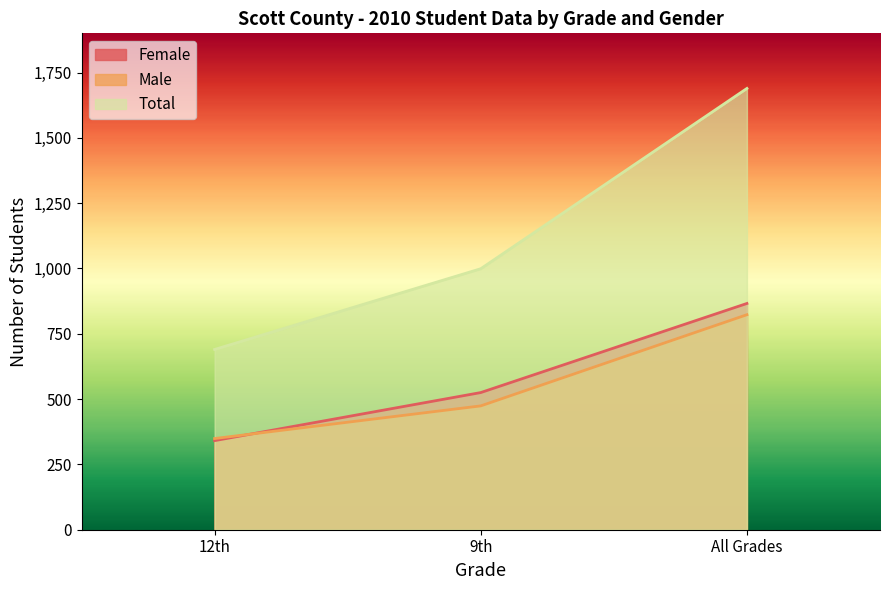

The value of Female at 12th is 341. True or false?

True